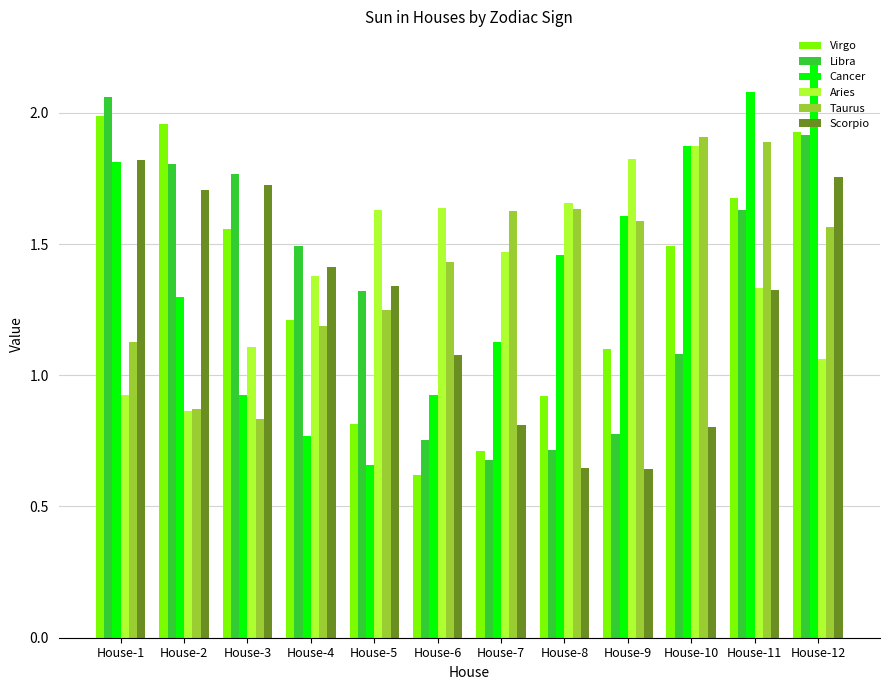

At which category is the sum across all series the highest?

House-12